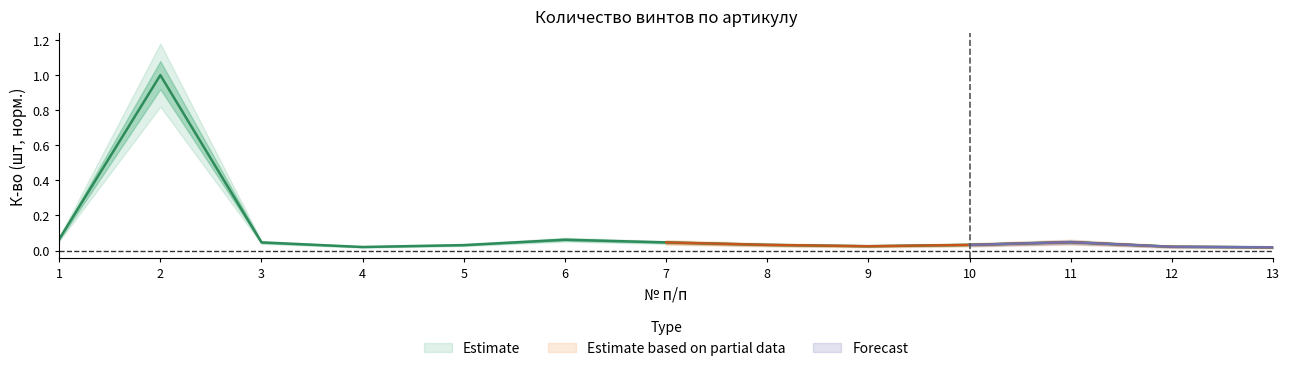

At which category does the chart reach its peak across all series?

2